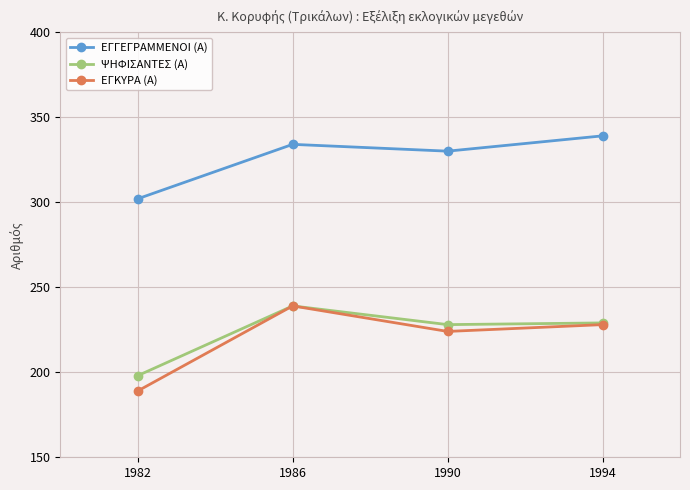

True or false: ΕΓΓΕΓΡΑΜΜΕΝΟΙ (Α) and ΨΗΦΙΣΑΝΤΕΣ (Α) cross at least once.

False